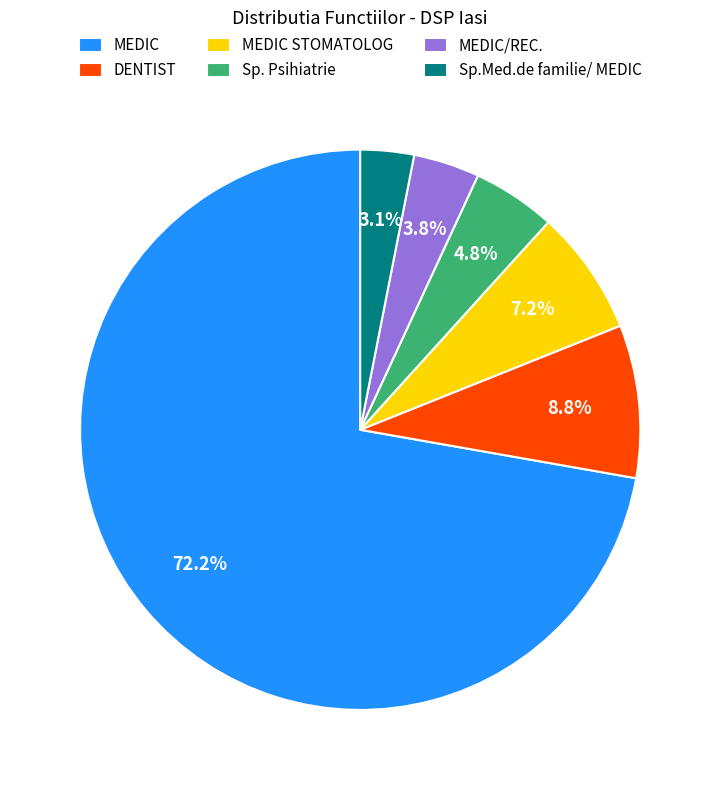

To the nearest percent, what is the difference between the Sp. Psihiatrie and MEDIC slice percentages?

67%